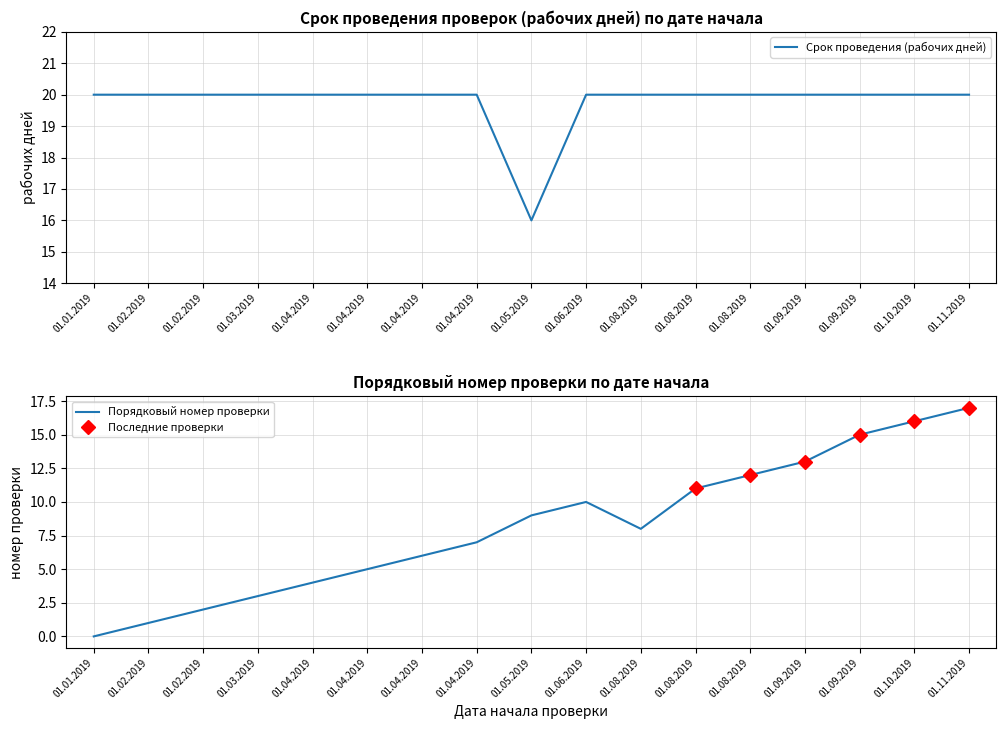

What is the label of the 6th point from the left?

01.04.2019